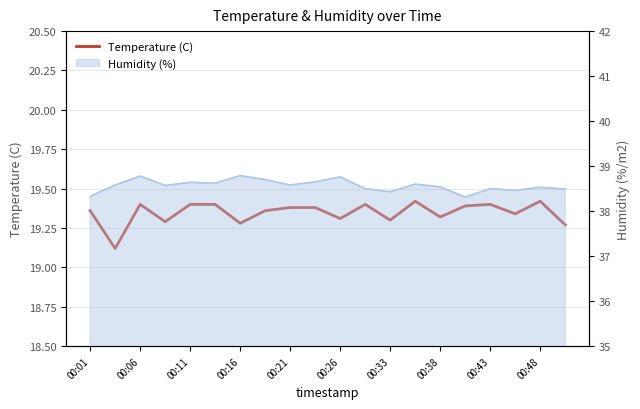

What is the ratio of the value at 00:48 to the value at 17?

1.0